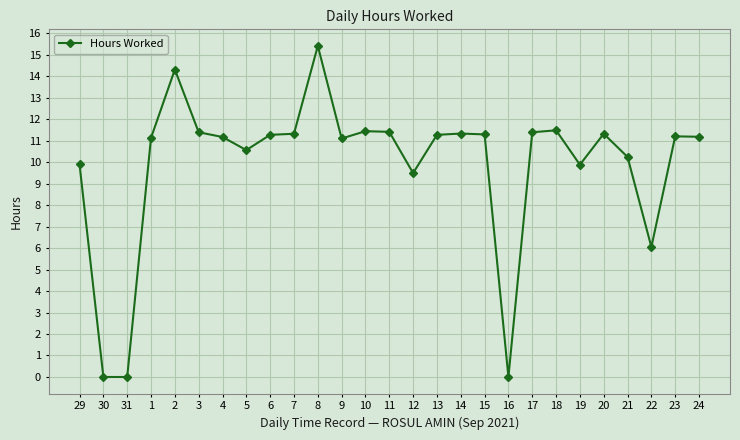

Where is the first local maximum?

2